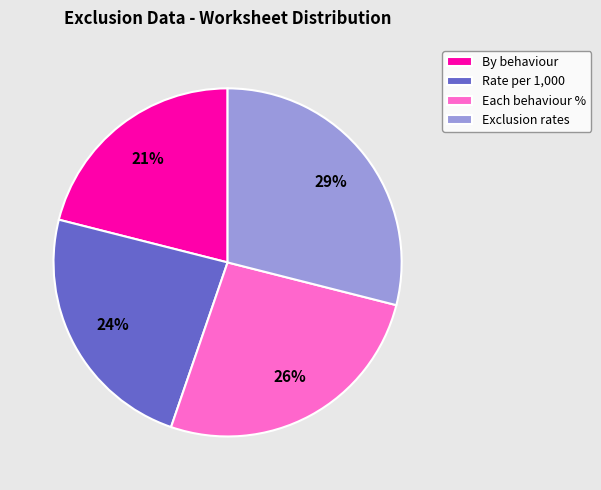

Rank the categories by value from highest to lowest.

Exclusion rates, Each behaviour %, Rate per 1,000, By behaviour